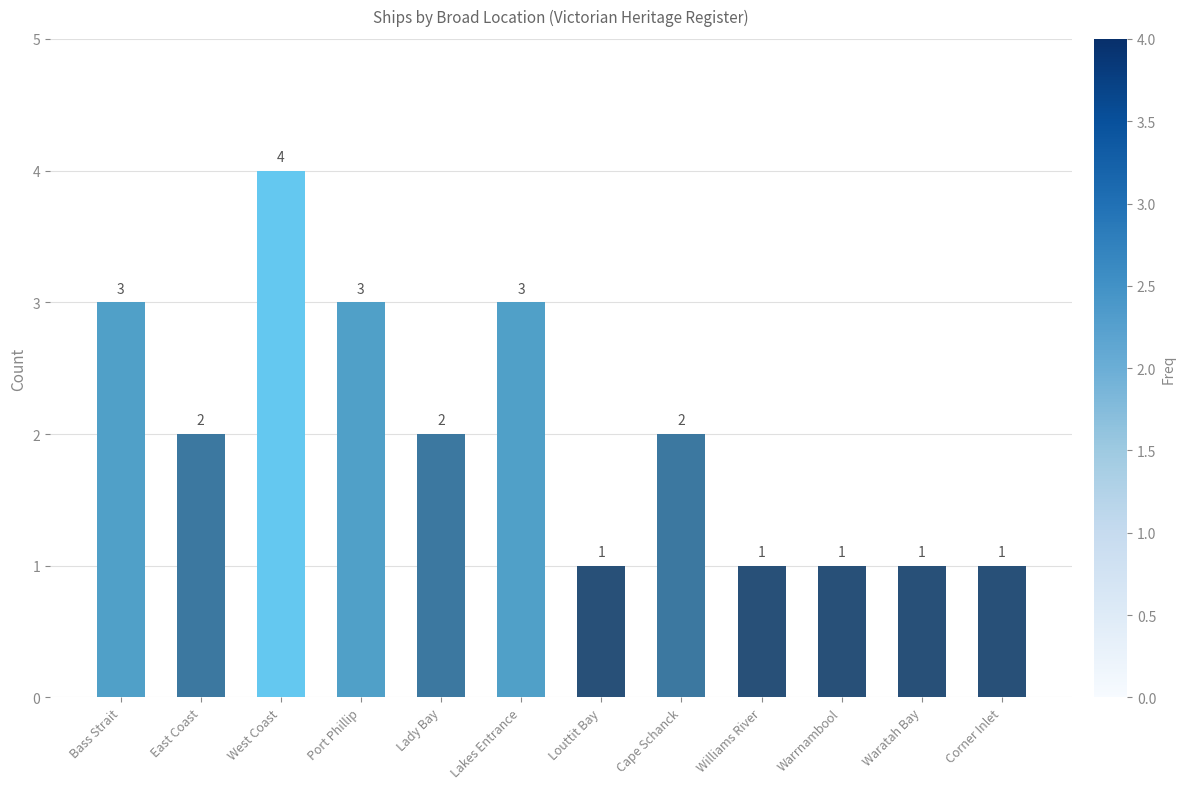

What is the ratio of the value at Port Phillip to the value at Louttit Bay?

3.0